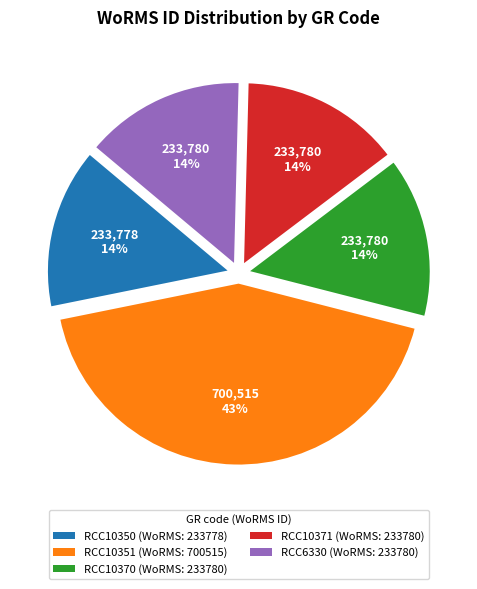

To the nearest percent, what is the difference between the largest and smallest slice percentages?

29%